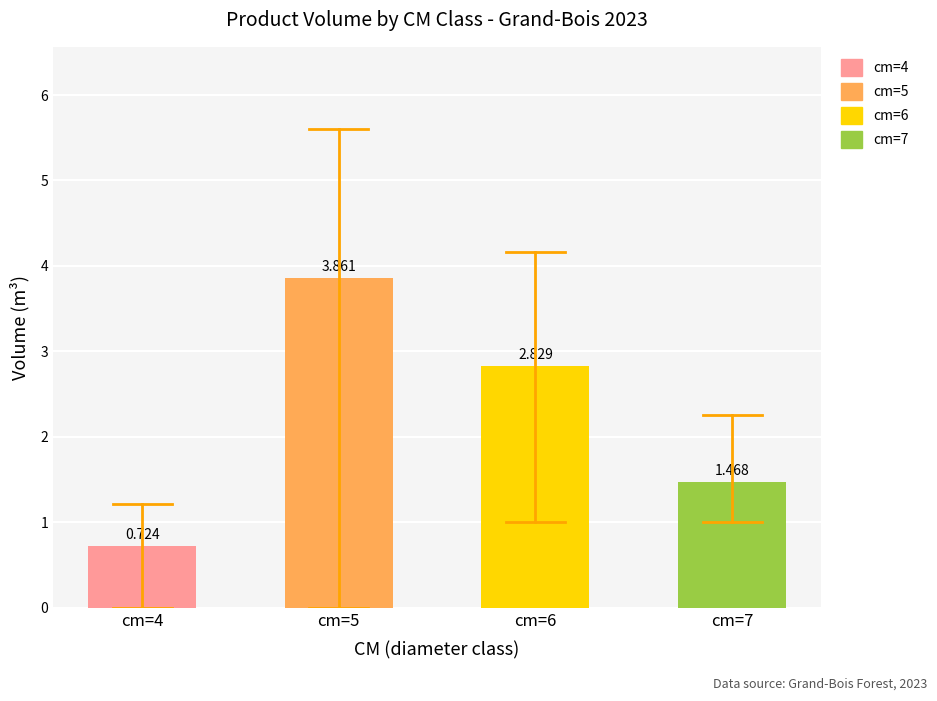

The produit_vtrh series shows 1.4 at 3. True or false?

False